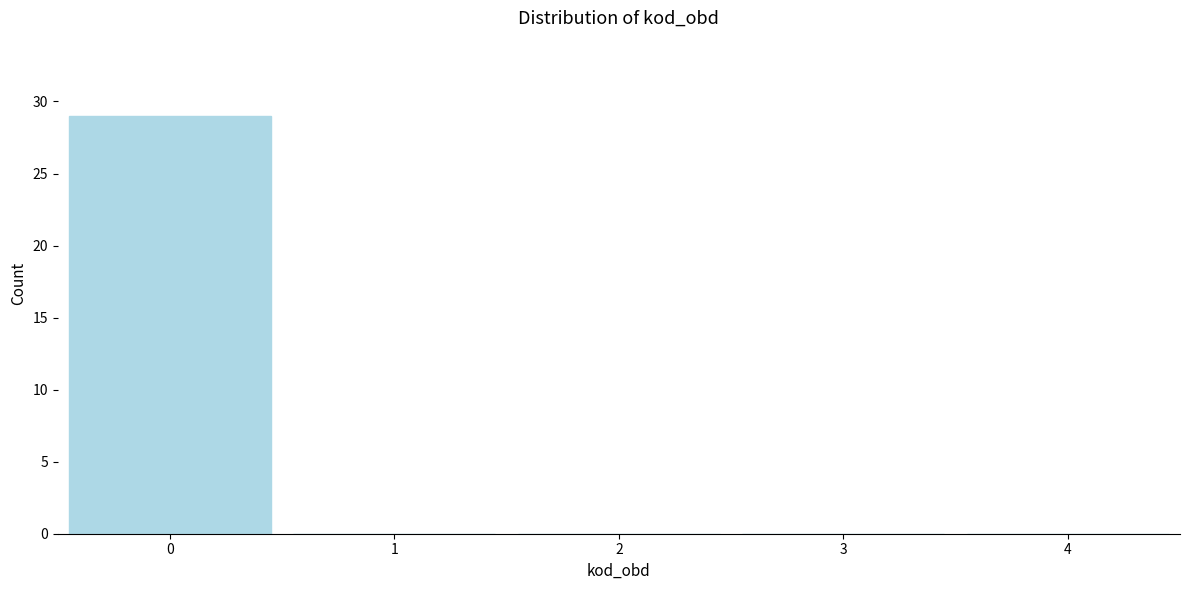

Reading left to right, transcribe this chart: for each bar, give the range it covers on the x-axis and its height. The values are not printed on the chart, so give them approximately, as read against the axis.

-0.5 to 0.5: 29
0.5 to 1.5: 0
1.5 to 2.5: 0
2.5 to 3.5: 0
3.5 to 4.5: 0